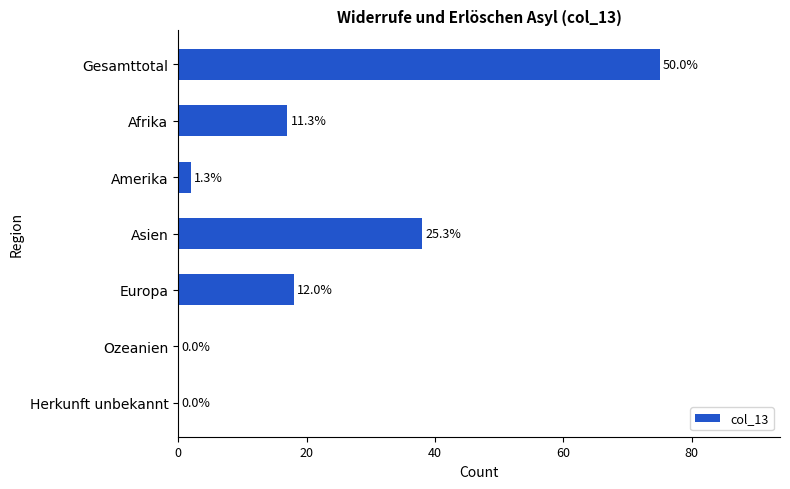

Are the bars horizontal?

Yes